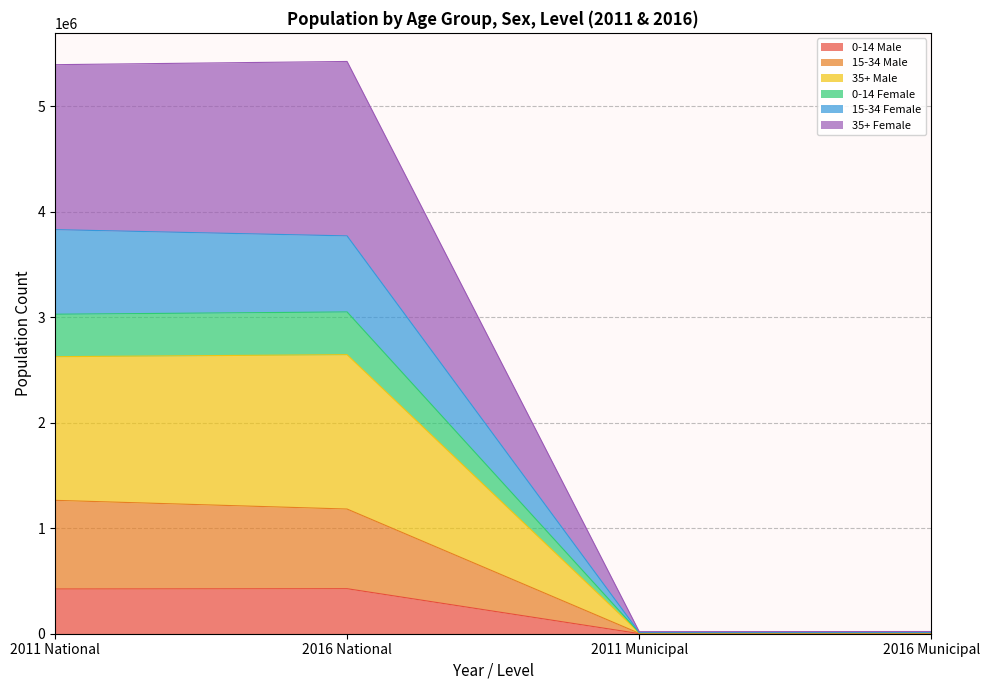

What is the maximum value shown in the chart?

5426252